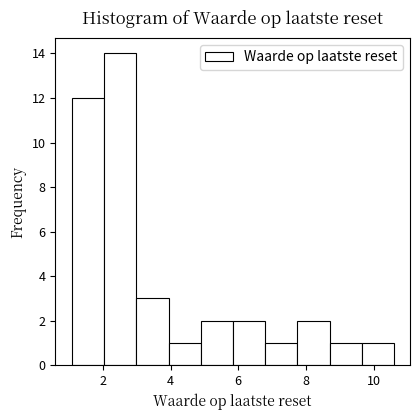

Reading left to right, transcribe this chart: for each bar, give the range it covers on the x-axis and its height. Neither the bar edges nor the heights are printed on the chart, so give them approximately, as read against the axes.

1.0 to 2.0: 12
2.0 to 3.0: 14
3.0 to 4.0: 3
4.0 to 4.8: 1
4.8 to 5.8: 2
5.8 to 6.8: 2
6.8 to 7.8: 1
7.8 to 8.6: 2
8.6 to 9.6: 1
9.6 to 10.6: 1